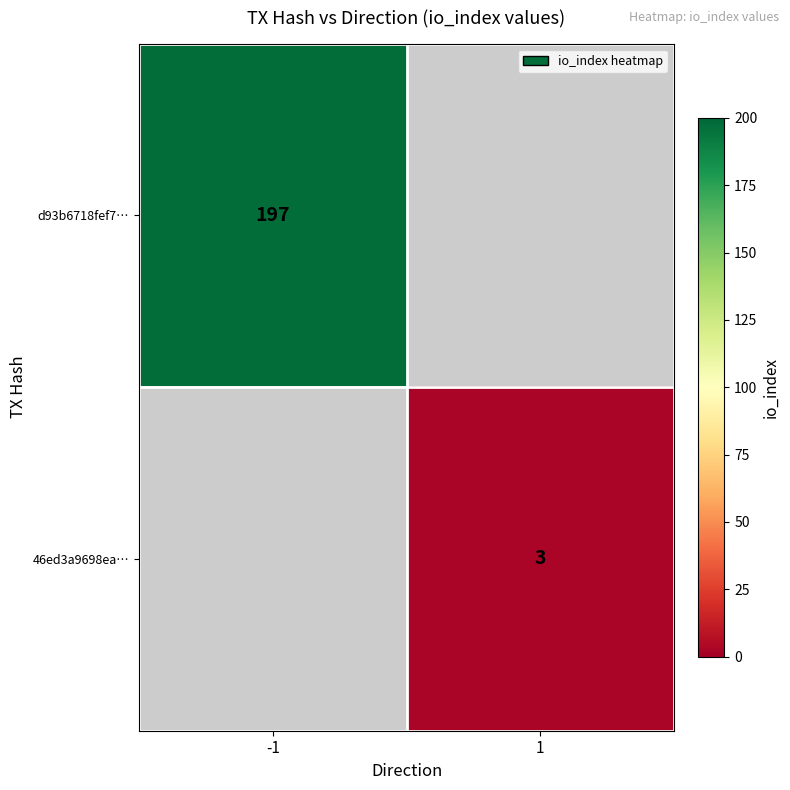

The value of d93b6718fef7… at -1 is 313. True or false?

False